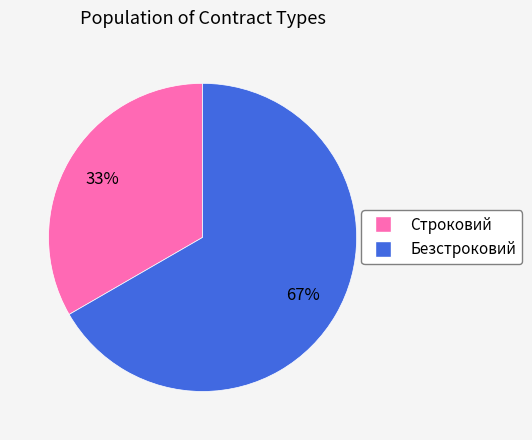

Between Строковий and Безстроковий, which is larger?

Безстроковий